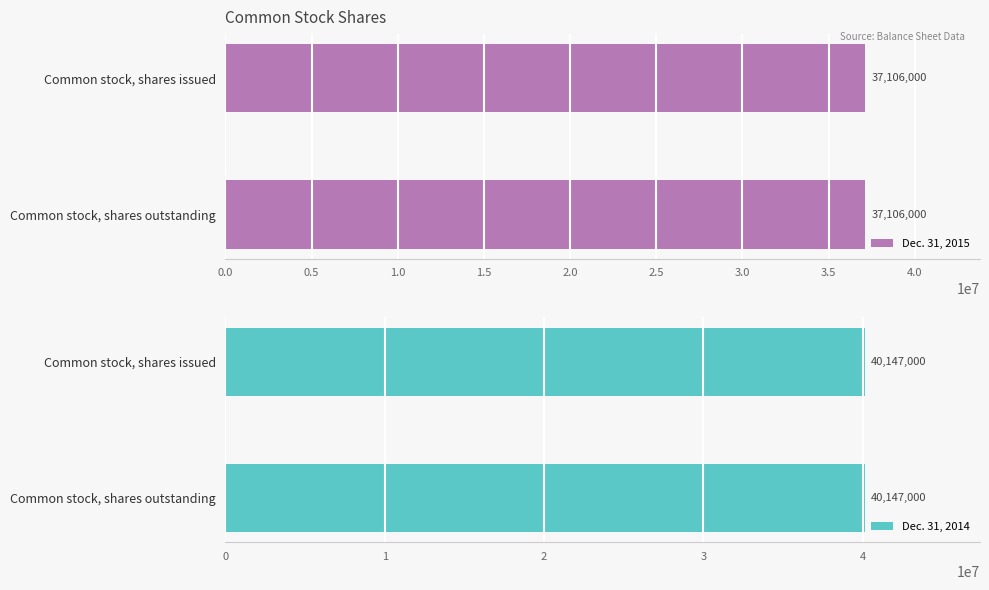

What position from the left is Common stock, shares issued?

1